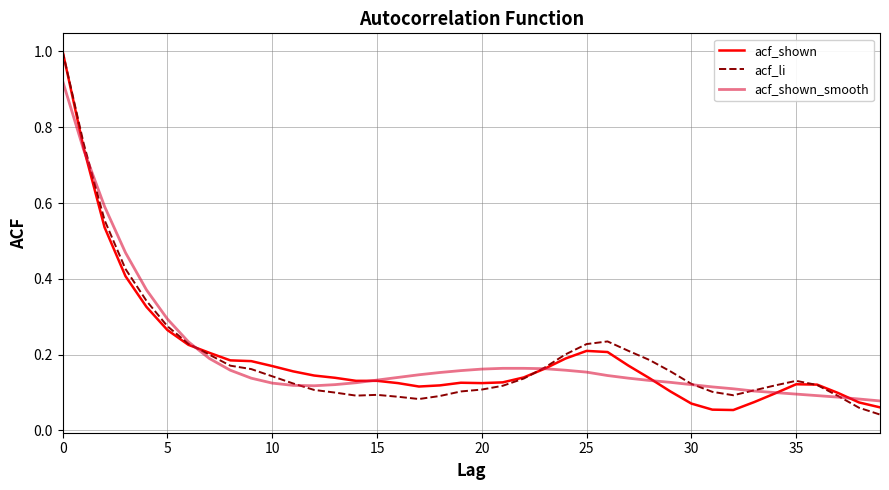

What are all the series names shown in the legend?

acf_shown, acf_li, acf_shown_smooth